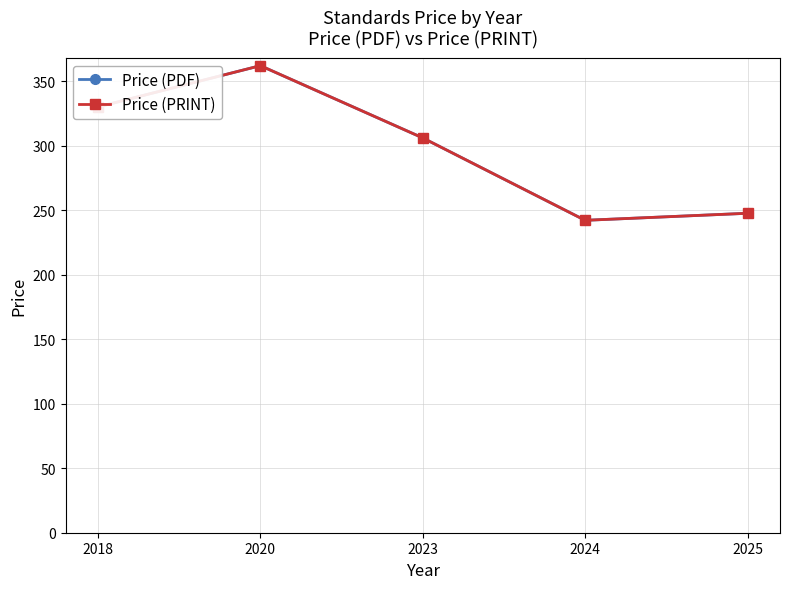

At 2025, list the series in order from largest to smallest.

Price (PDF), Price (PRINT)